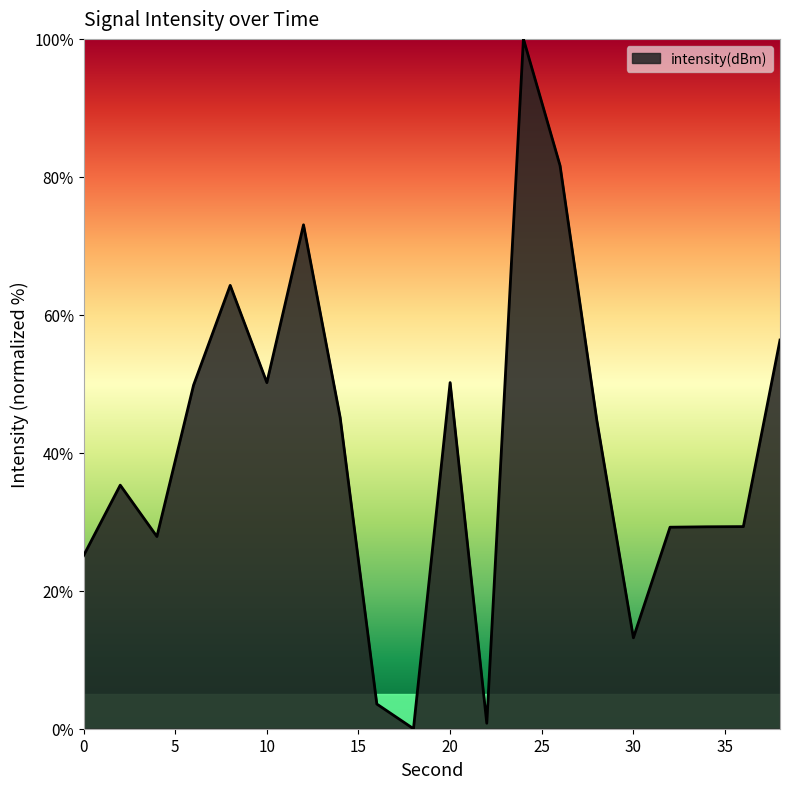

What is the maximum value shown in the chart?

100.0